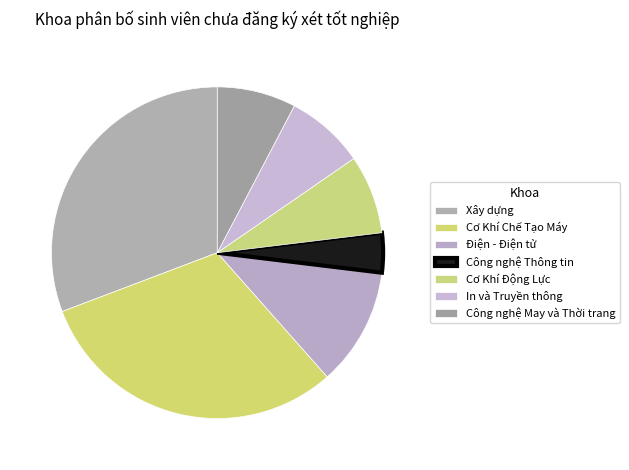

To the nearest percent, what portion does Cơ Khí Động Lực represent?

8%